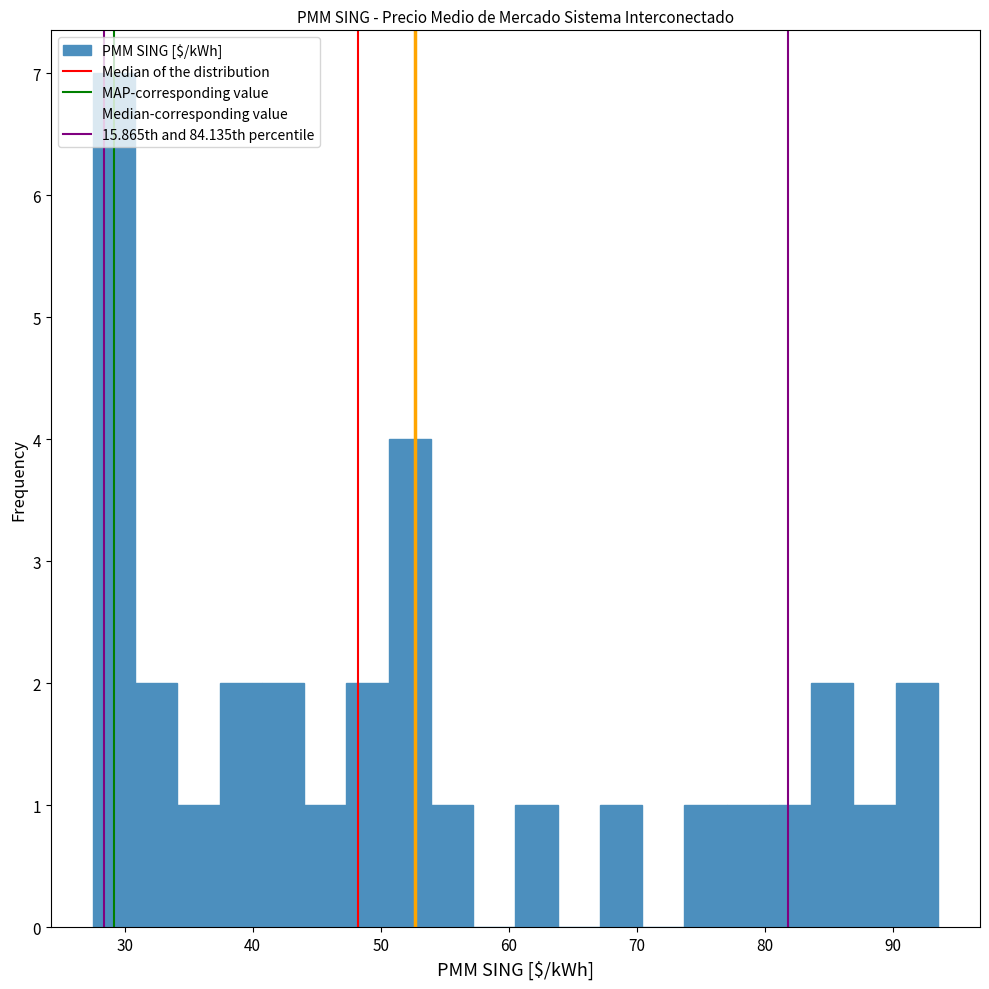

Read against the x-axis, roughly where is the centre of the tallest bar?

29